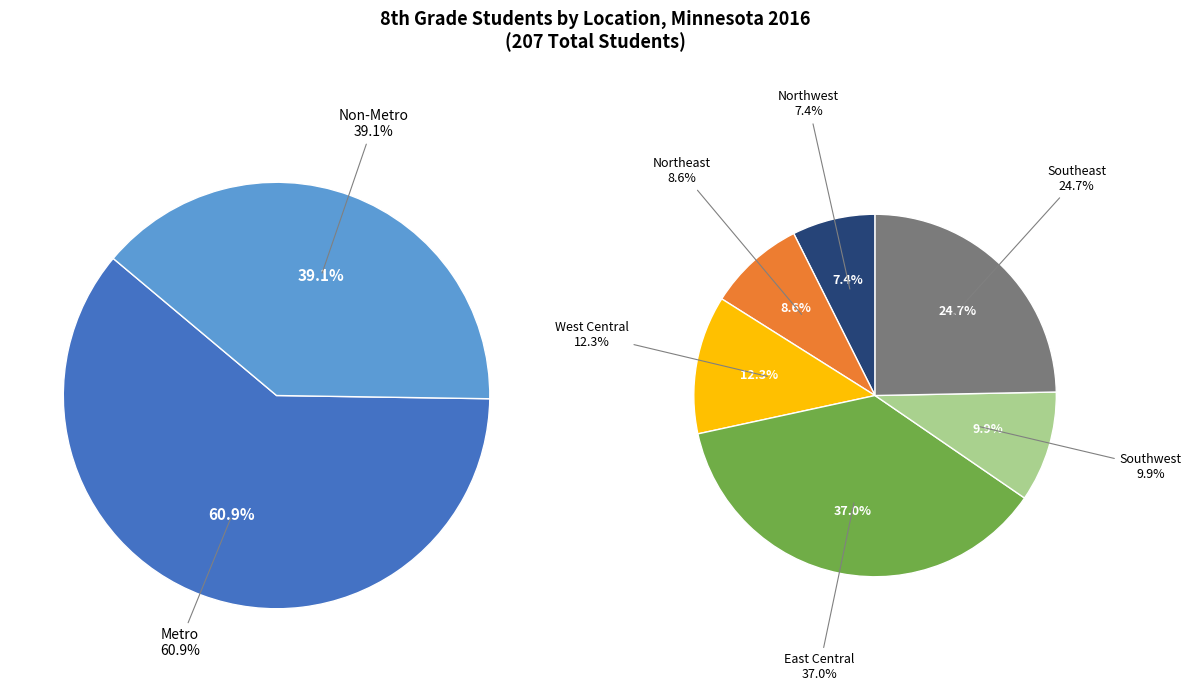

How many slices are in this pie chart?

8